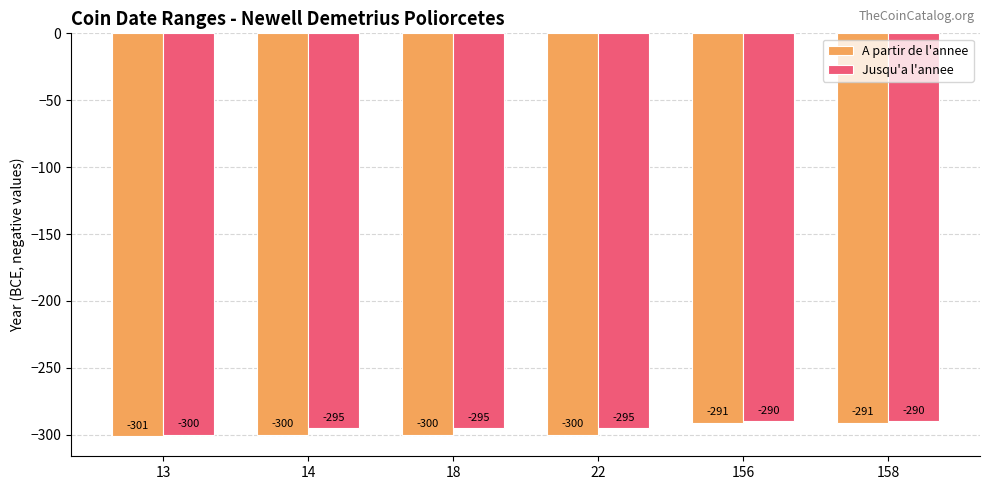

Rank the series by their maximum value, from lowest to highest.

A partir de l'annee, Jusqu'a l'annee